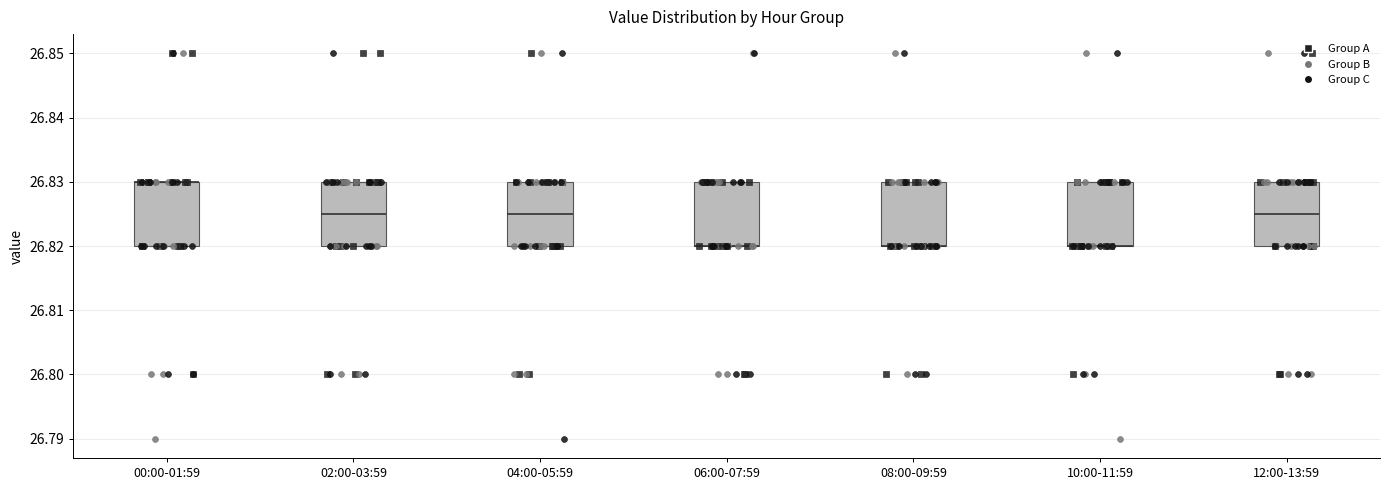

Reading left to right, read every box against the y-axis: the position of its median line, the range the box covers, and the ends of its whiskers. The values are not printed on the chart, so give them approximately, as read against the axis.

00:00-01:59: median 26.830 (drawn on the box's upper edge), box 26.820 to 26.830, whiskers 26.820 to 26.830
02:00-03:59: median 26.825, box 26.820 to 26.830, whiskers 26.820 to 26.830
04:00-05:59: median 26.825, box 26.820 to 26.830, whiskers 26.820 to 26.830
06:00-07:59: median 26.820 (drawn on the box's lower edge), box 26.820 to 26.830, whiskers 26.820 to 26.830
08:00-09:59: median 26.820 (drawn on the box's lower edge), box 26.820 to 26.830, whiskers 26.820 to 26.830
10:00-11:59: median 26.820 (drawn on the box's lower edge), box 26.820 to 26.830, whiskers 26.820 to 26.830
12:00-13:59: median 26.825, box 26.820 to 26.830, whiskers 26.820 to 26.830